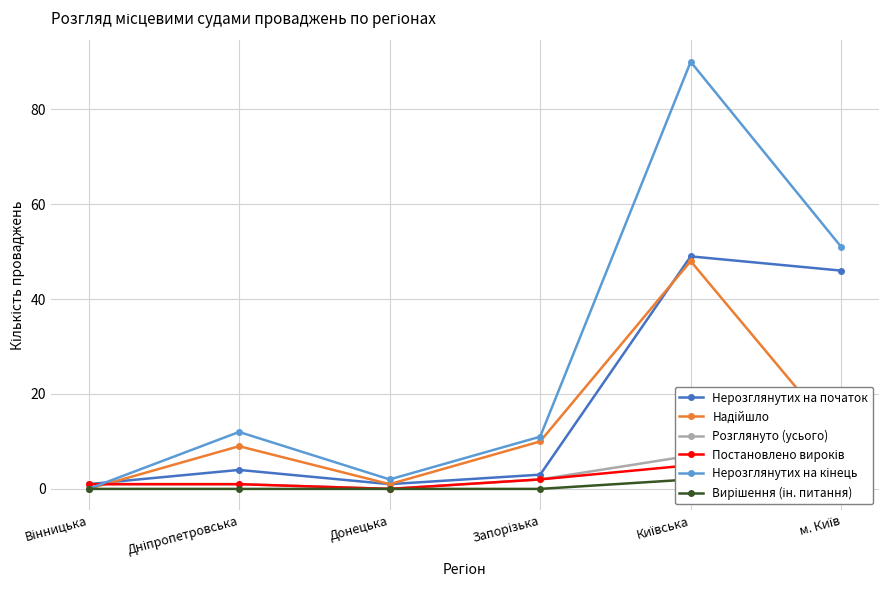

What is the label of the 6th point from the right?

Вінницька